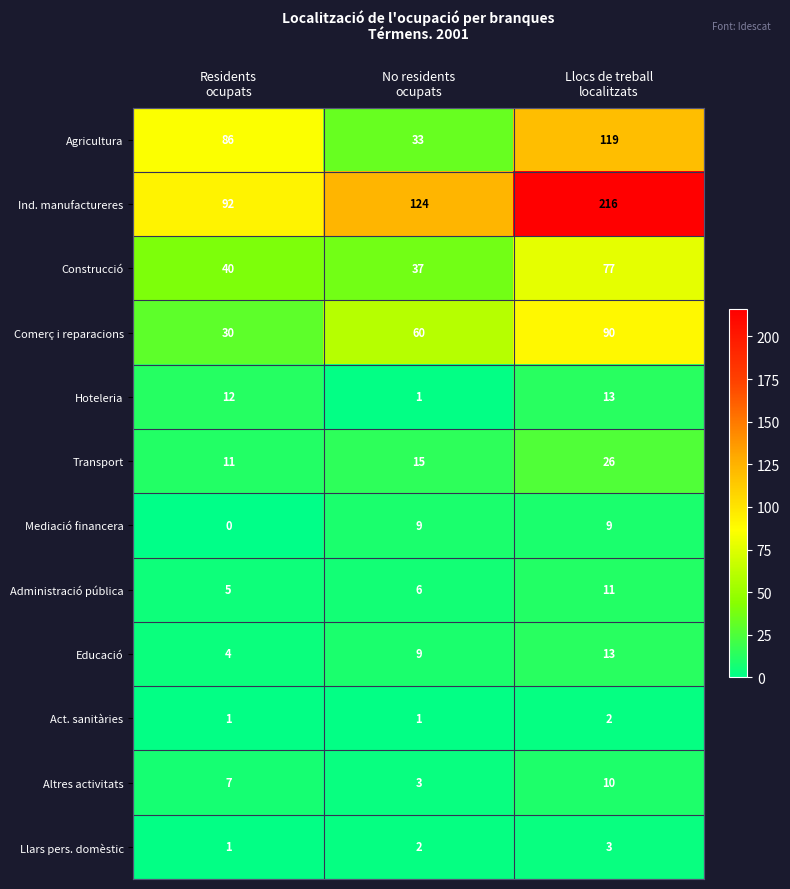

What is the sum of all Construcció values?

154